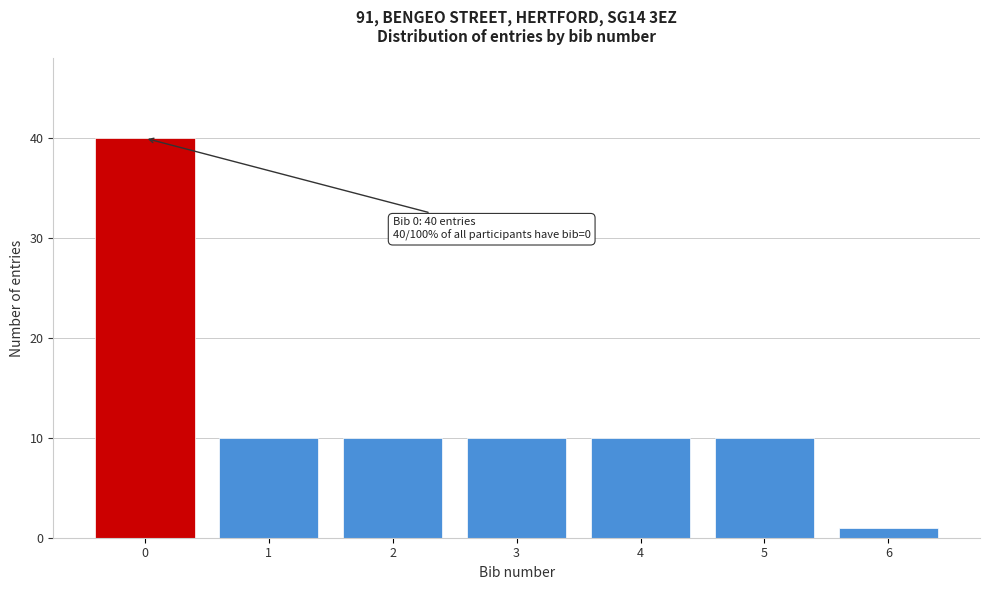

Reading left to right, what are all the values shown in this chart?

0=40	1=10	2=10	3=10	4=10	5=10	6=1